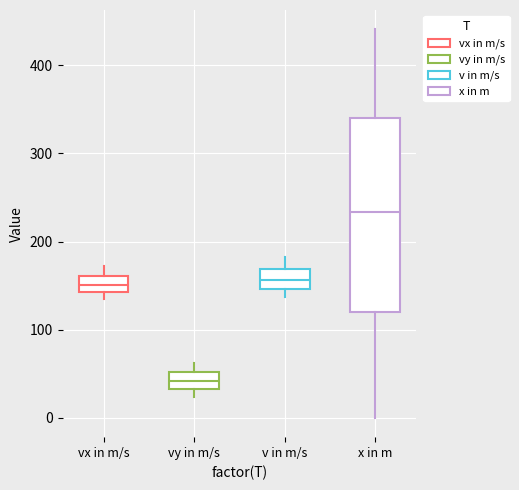

Reading left to right, read every box against the y-axis: the position of its median line, the range the box covers, and the ends of its whiskers. The values are not printed on the chart, so give them approximately, as read against the axis.

vx in m/s: median 150, box 140 to 160, whiskers 140 (just below the box's lower edge) to 170
vy in m/s: median 40, box 30 to 50, whiskers 20 to 60
v in m/s: median 160, box 150 to 170, whiskers 140 to 180
x in m: median 230, box 120 to 340, whiskers 0 to 440